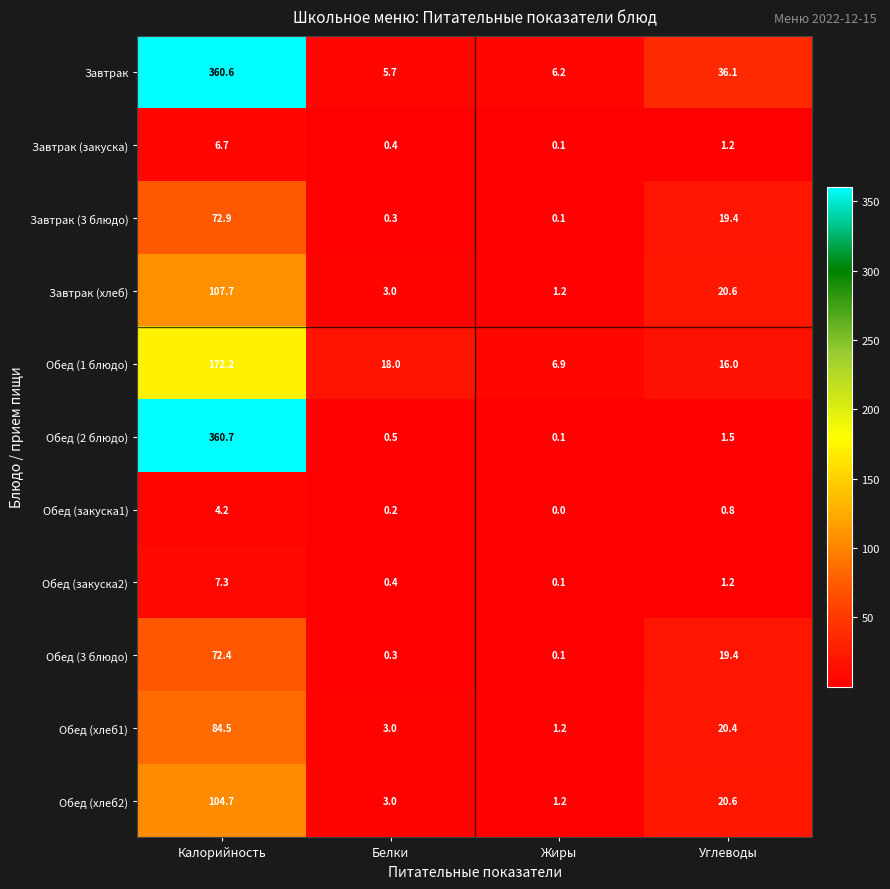

Which category has the lowest value in the Обед (закуска2) series?

Жиры